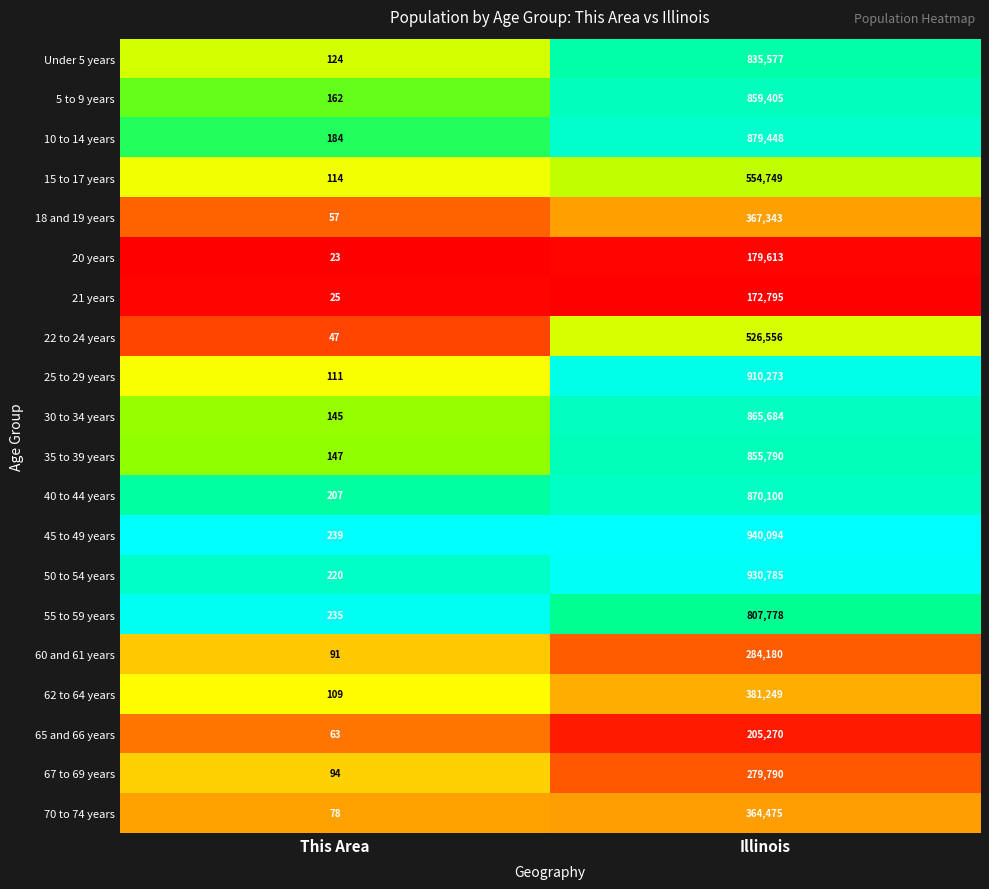

How many categories are shown in the chart?

2